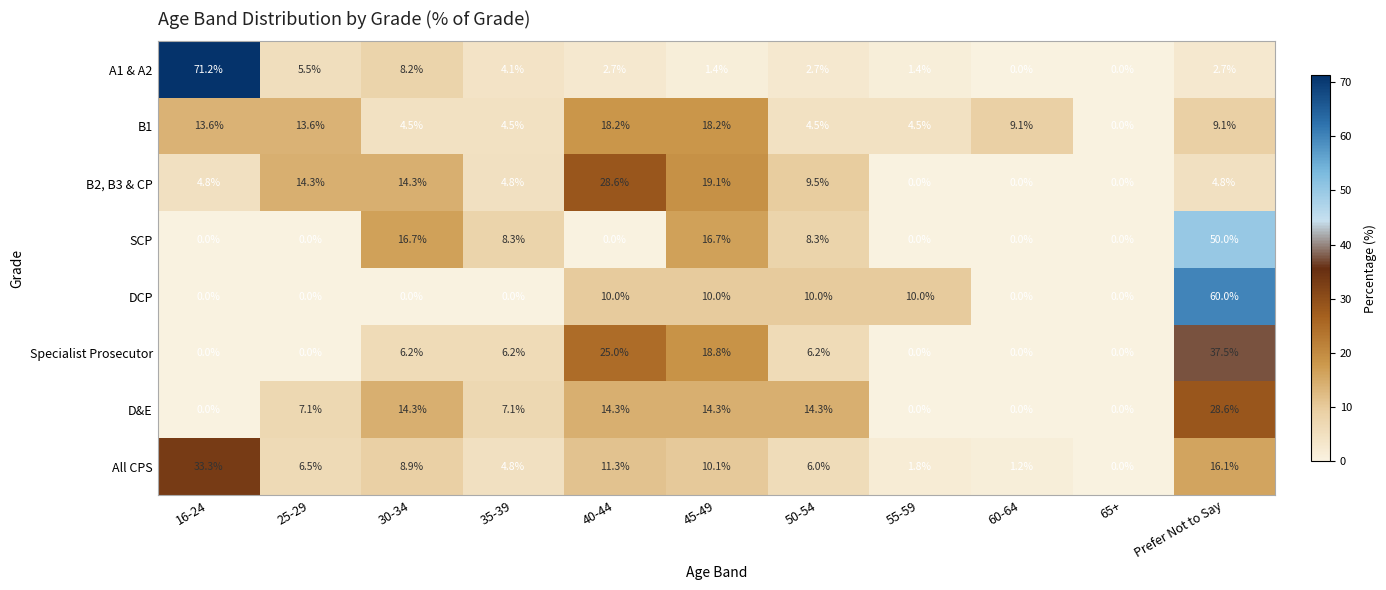

Which series has the largest total across all categories?

B2, B3 & CP